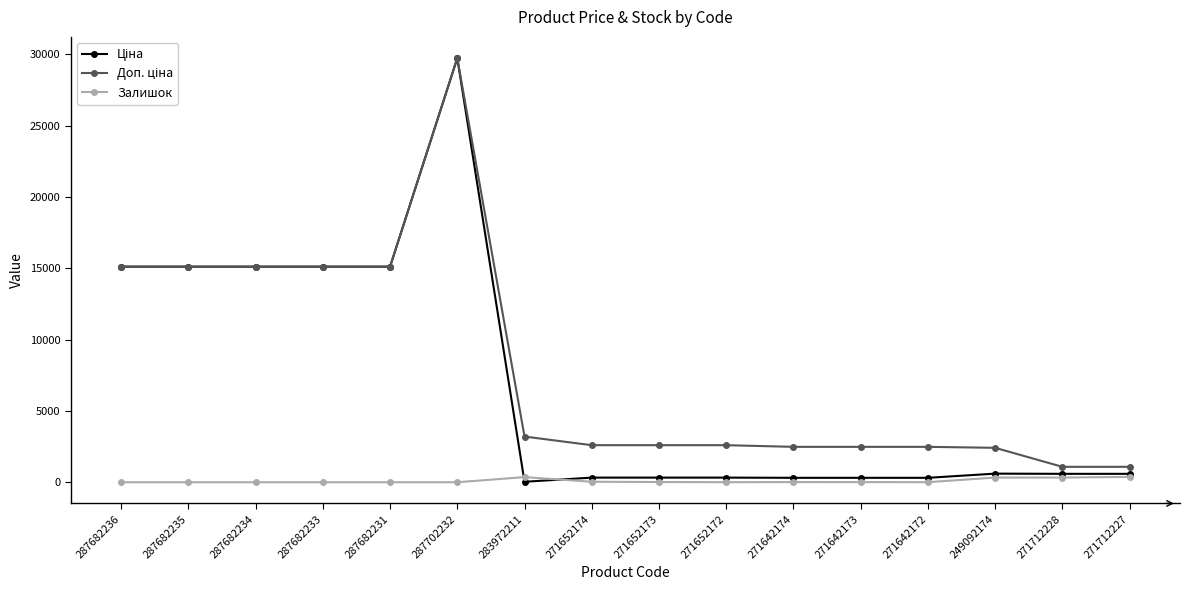

The value of Залишок at 287682235 is 0.0. True or false?

True